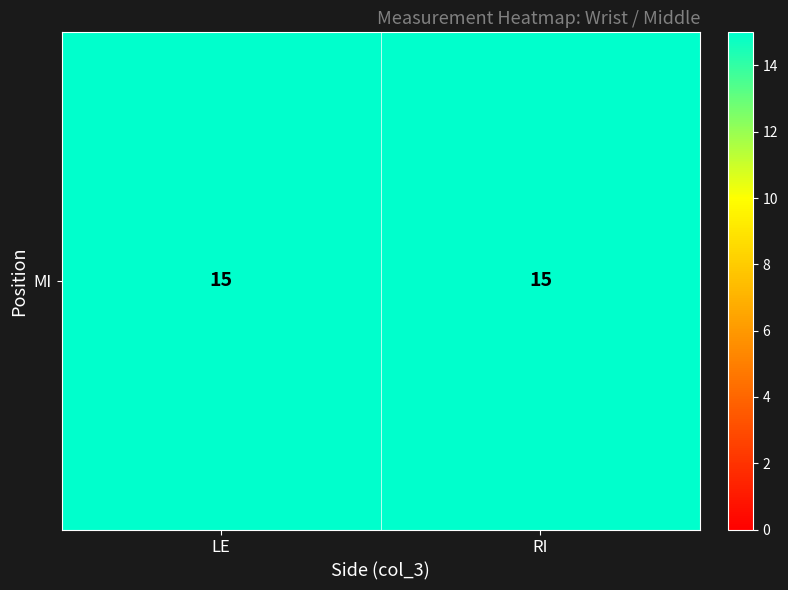

At 0, list the series in order from smallest to largest.

RI, LE